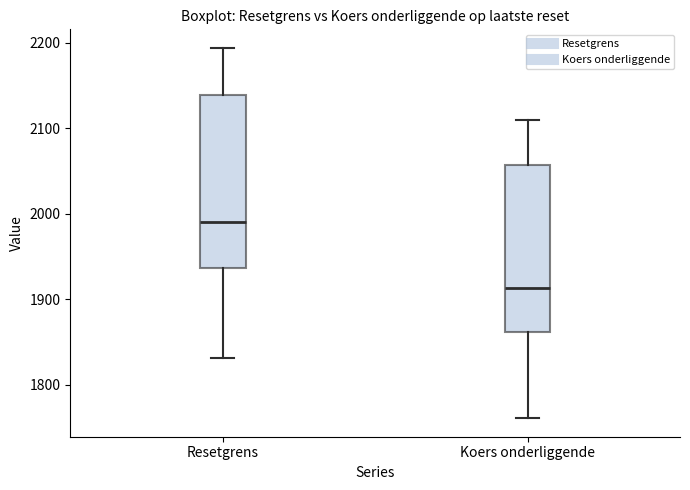

Reading left to right, transcribe this box plot: for each box, give where its median line is, the range the box spans, and where its two whiskers end, as read against the y-axis. The values are not printed on the chart, so give them approximately, as read against the axis.

Resetgrens: median 1990, box 1940 to 2140, whiskers 1830 to 2190
Koers onderliggende: median 1910, box 1860 to 2060, whiskers 1760 to 2110